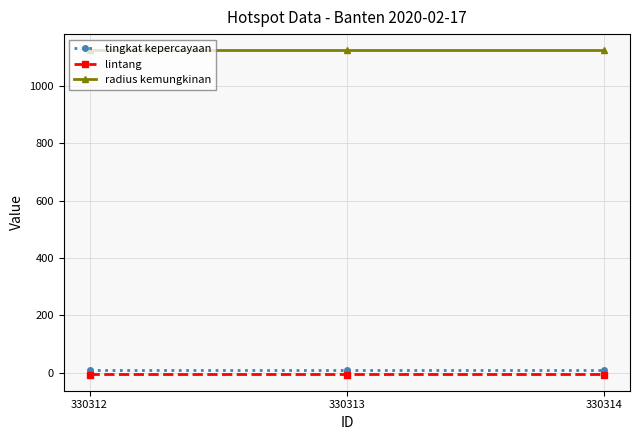

True or false: tingkat kepercayaan has a value of 8.0 at 330314.

True